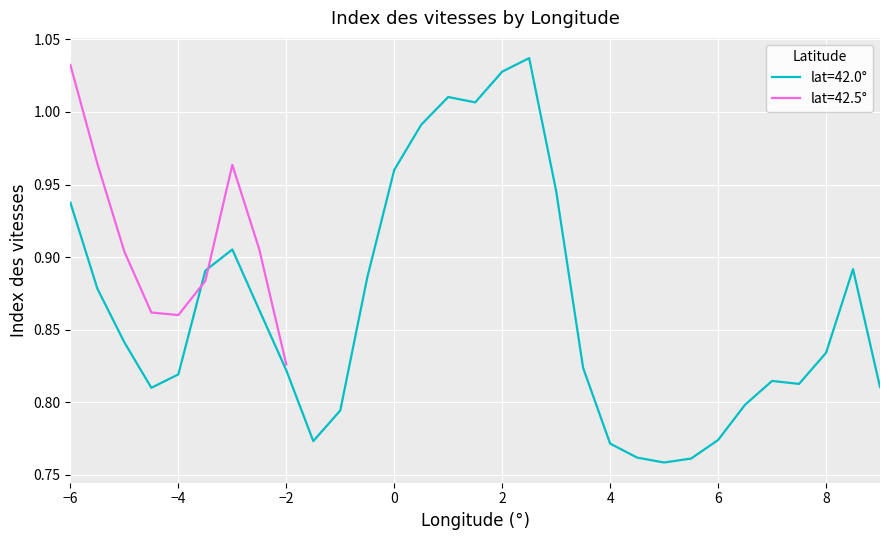

What is the maximum value shown in the chart?

1.0